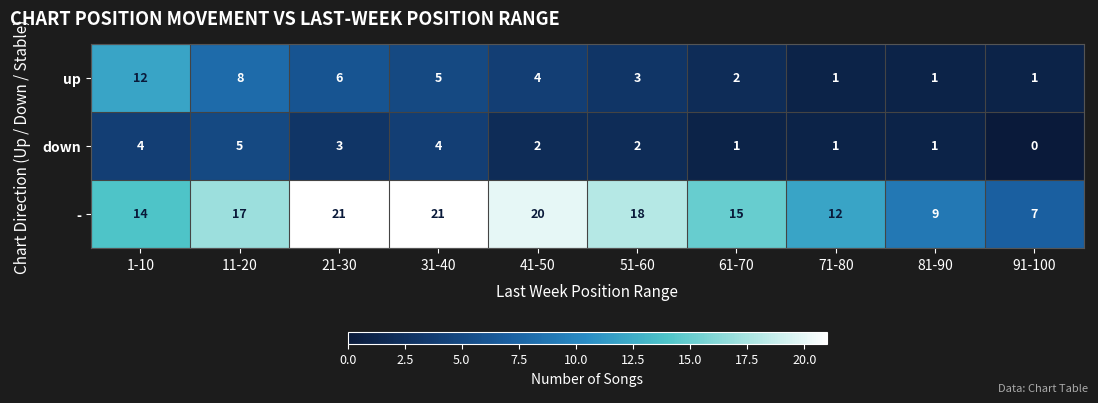

Where does the down series first go above 2?

1-10